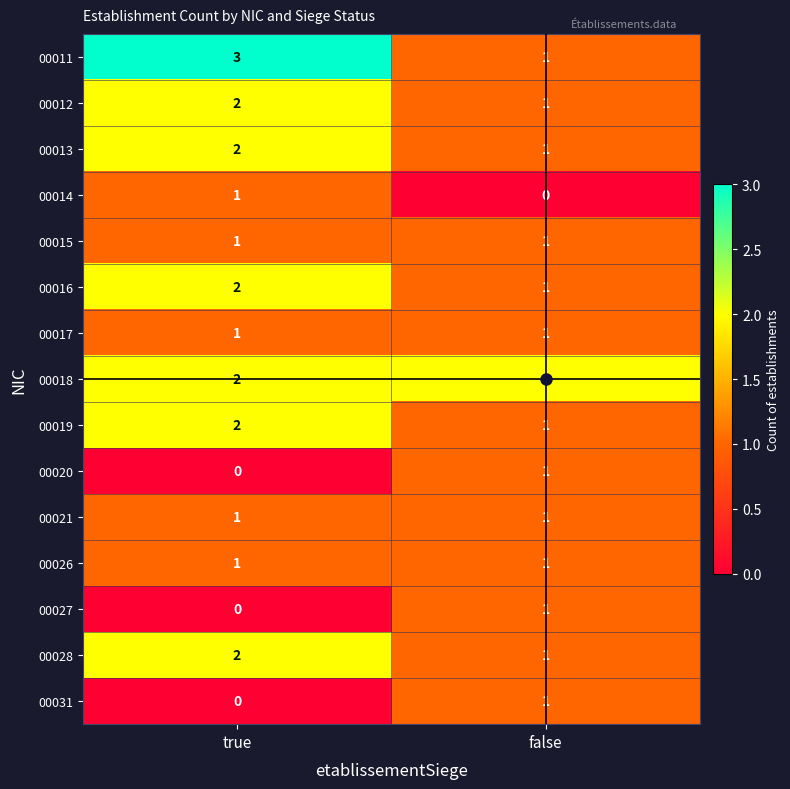

What is the sum of all 00012 values?

3